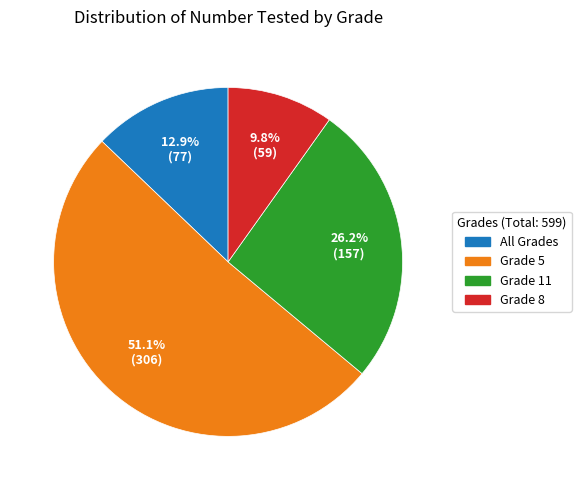

Do All Grades and Grade 11 together represent more than half of the pie?

No